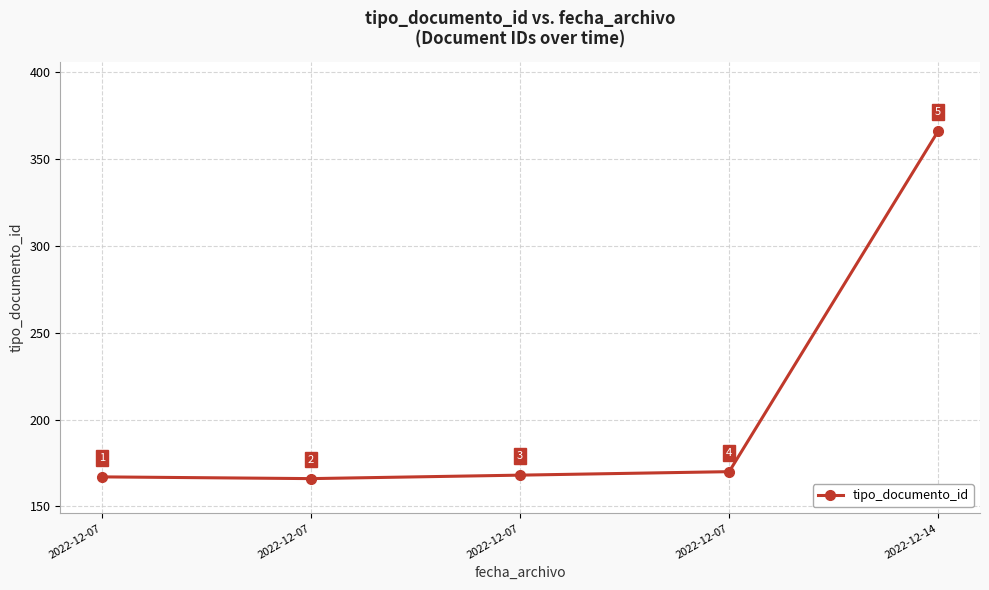

At which label is the value closest to 266?

2022-12-07